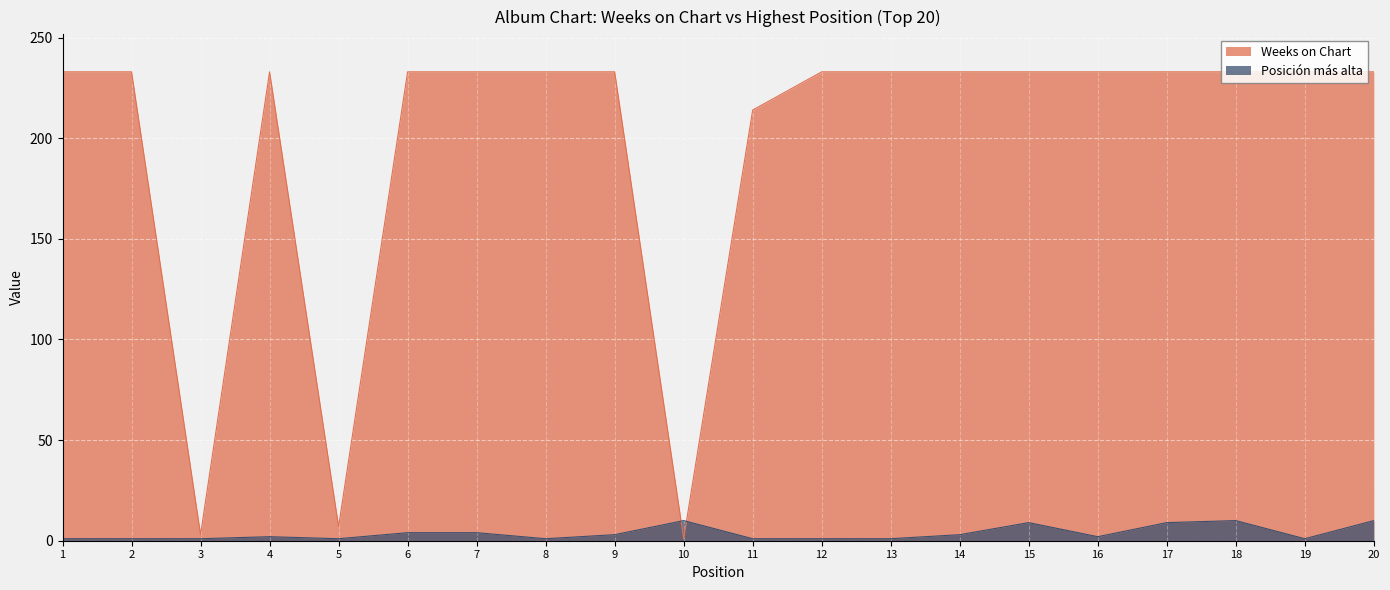

At 18, list the series in order from smallest to largest.

Posición más alta, Weeks on Chart